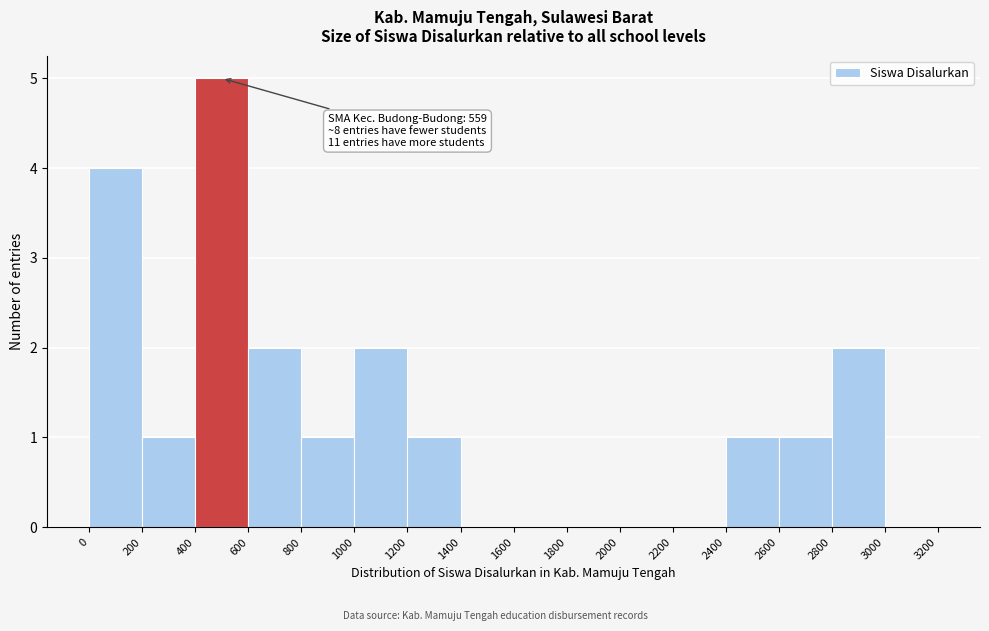

Which range on the x-axis has the tallest bar?

400 to 600